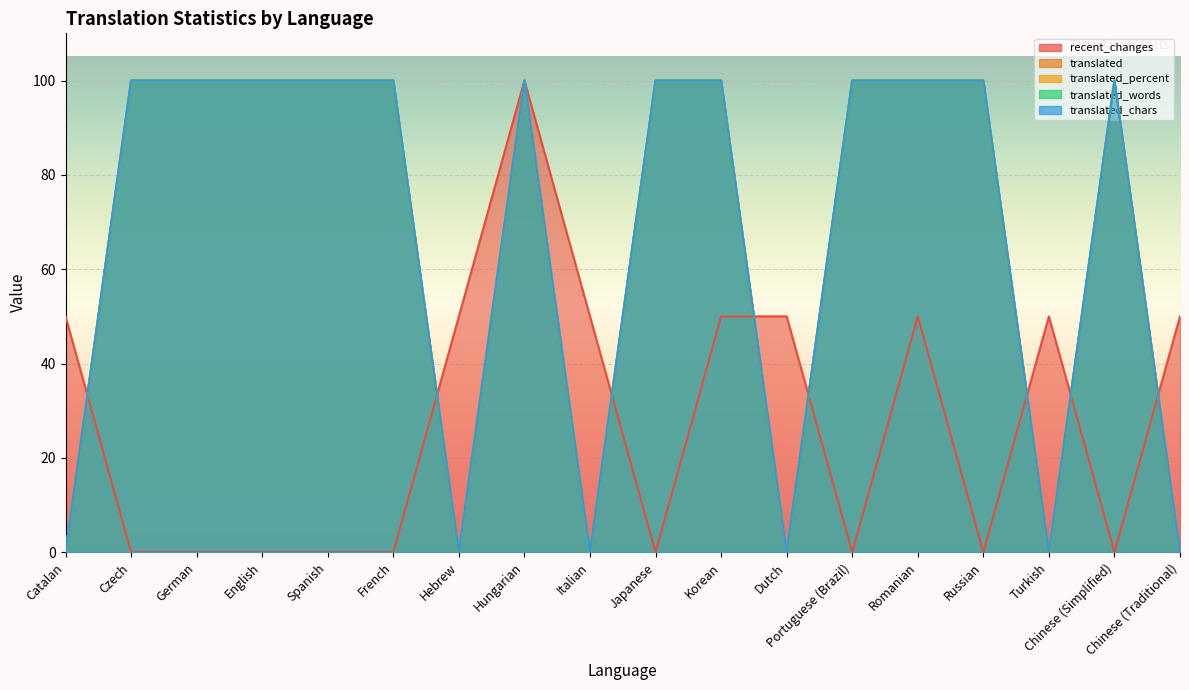

What is the label of the 7th point from the left?

Hebrew